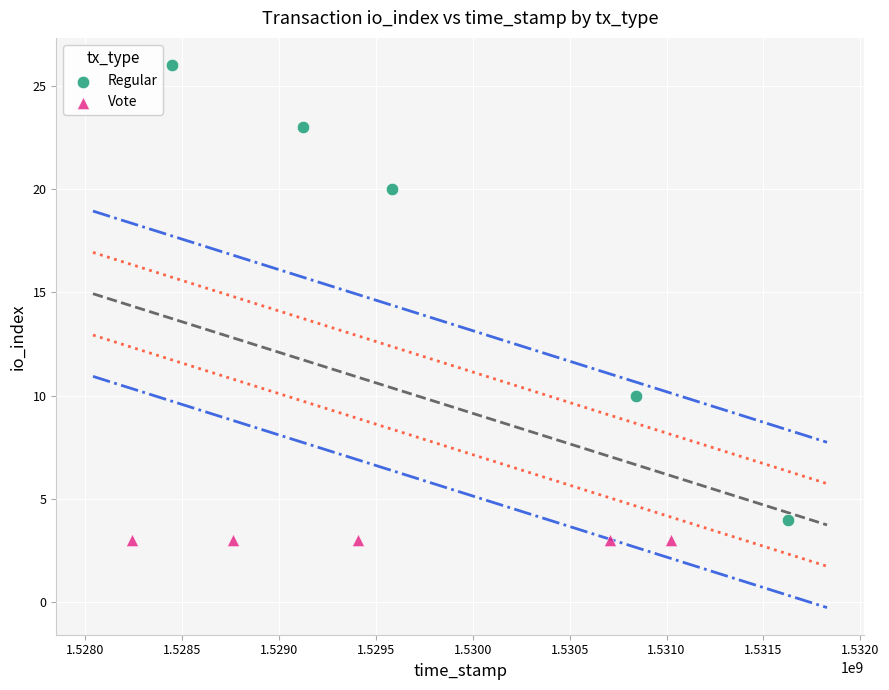

Which series contains the highest Y value?

Regular